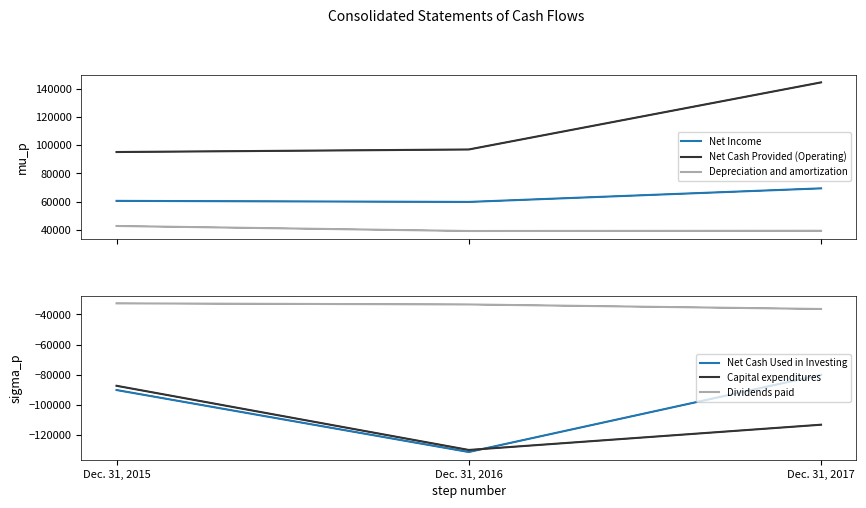

Where does the Capital expenditures series first go above -113126?

Dec. 31, 2015